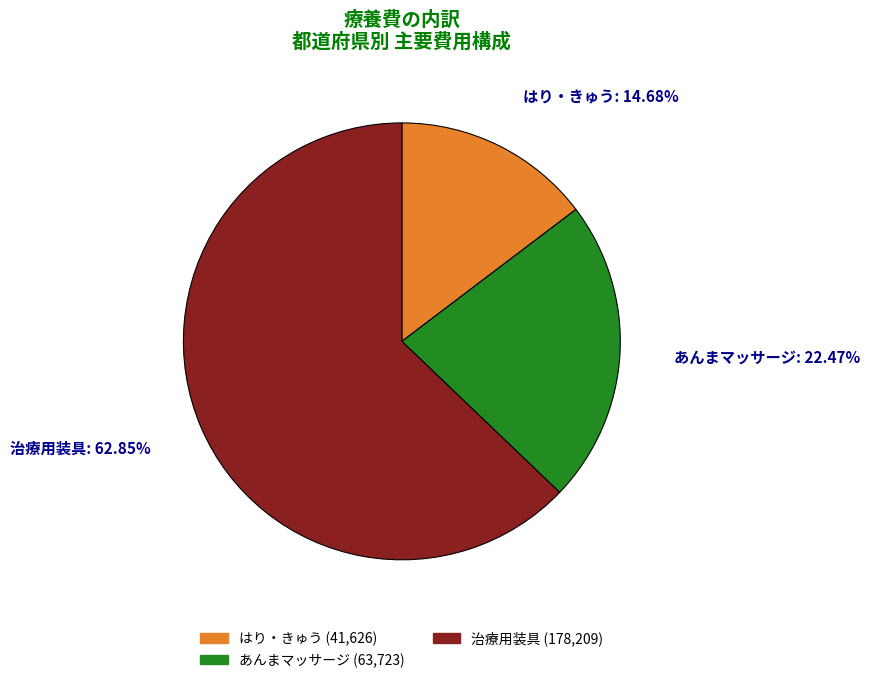

Is there any slice that represents more than half of the pie?

Yes